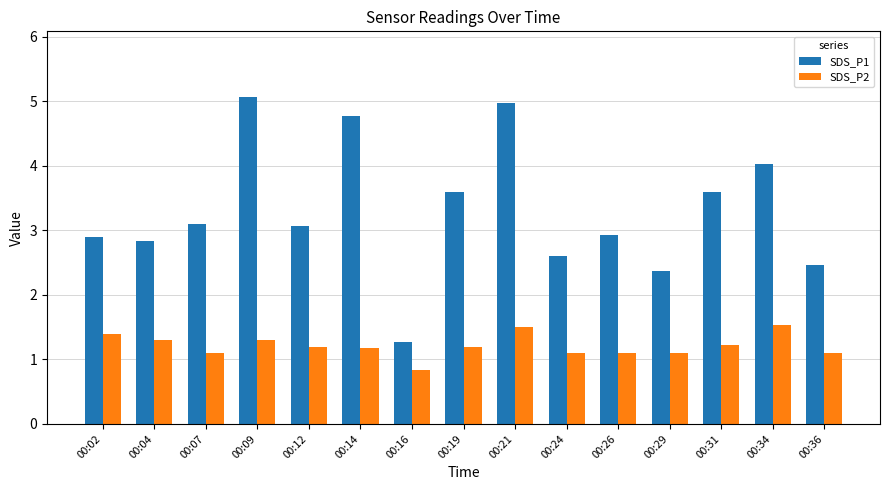

At how many categories does at least one series exceed 4?

4